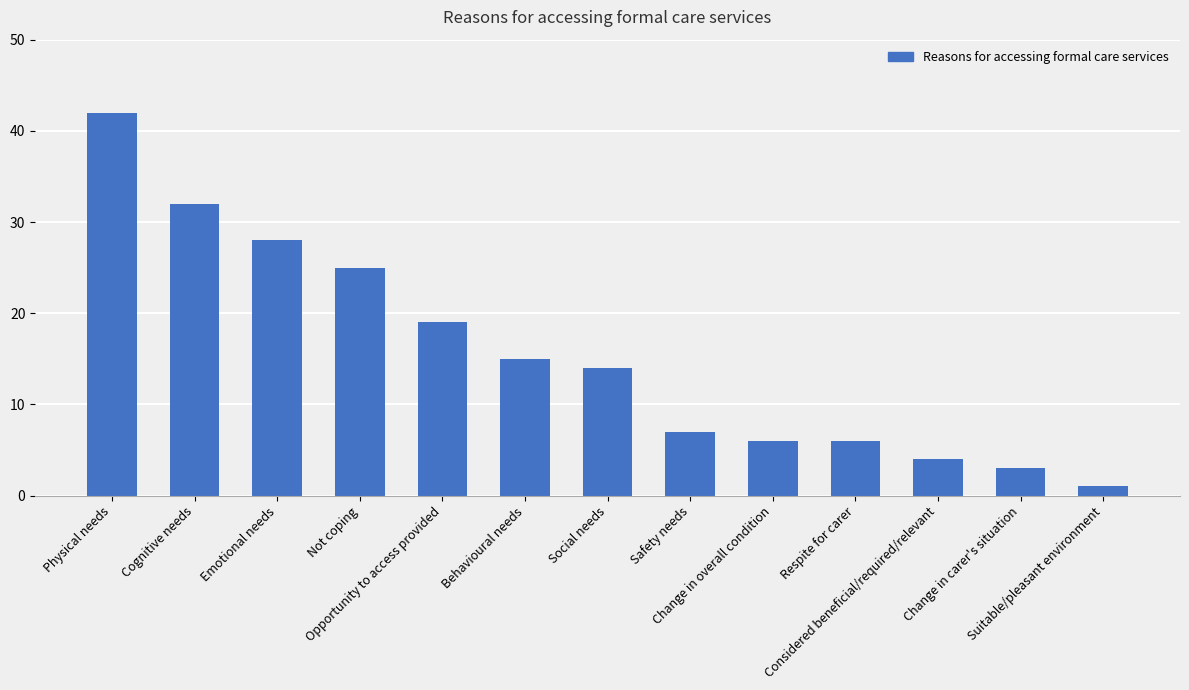

Which has a higher value, Cognitive needs or Social needs?

Cognitive needs